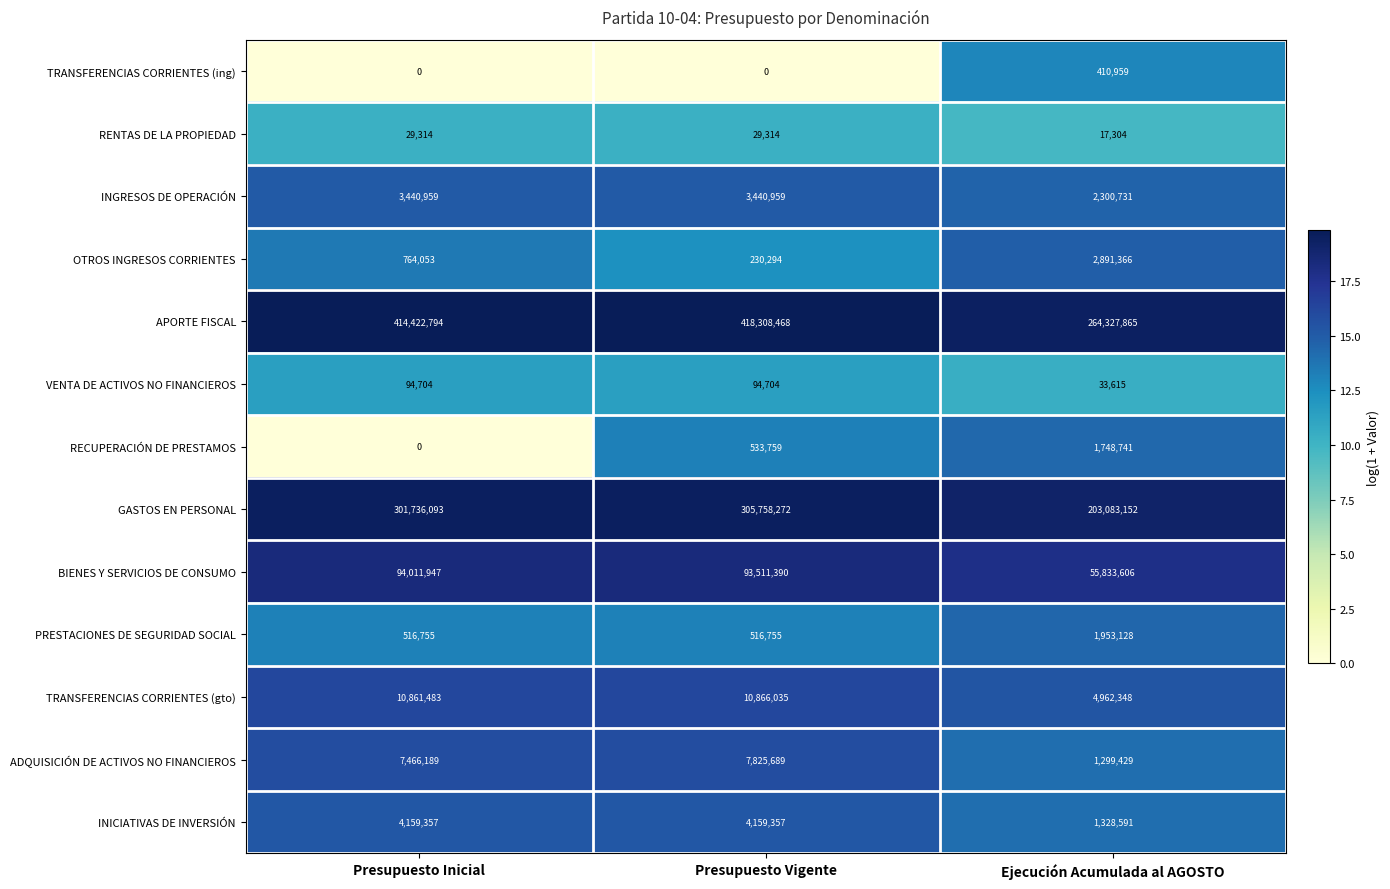

Rank the series by their maximum value, from highest to lowest.

APORTE FISCAL, GASTOS EN PERSONAL, BIENES Y SERVICIOS DE CONSUMO, TRANSFERENCIAS CORRIENTES (gto), ADQUISICIÓN DE ACTIVOS NO FINANCIEROS, INICIATIVAS DE INVERSIÓN, INGRESOS DE OPERACIÓN, OTROS INGRESOS CORRIENTES, PRESTACIONES DE SEGURIDAD SOCIAL, RECUPERACIÓN DE PRESTAMOS, TRANSFERENCIAS CORRIENTES (ing), VENTA DE ACTIVOS NO FINANCIEROS, RENTAS DE LA PROPIEDAD